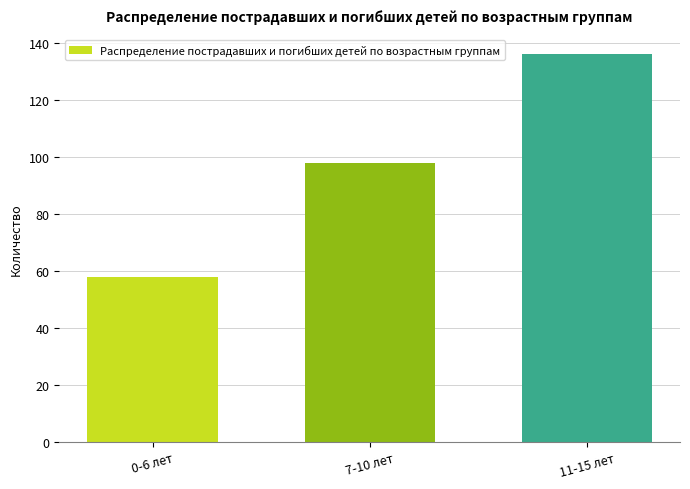

What is the greatest value displayed?

136